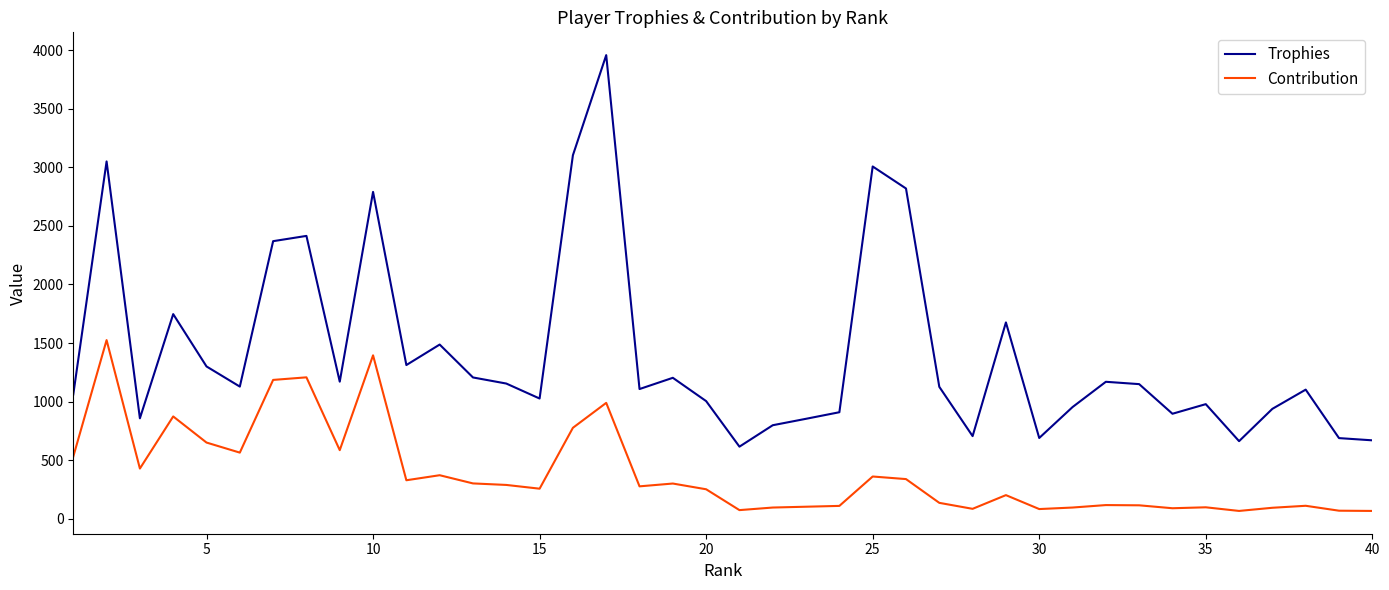

List the series in order of their overall mean, highest first.

Trophies, Contribution